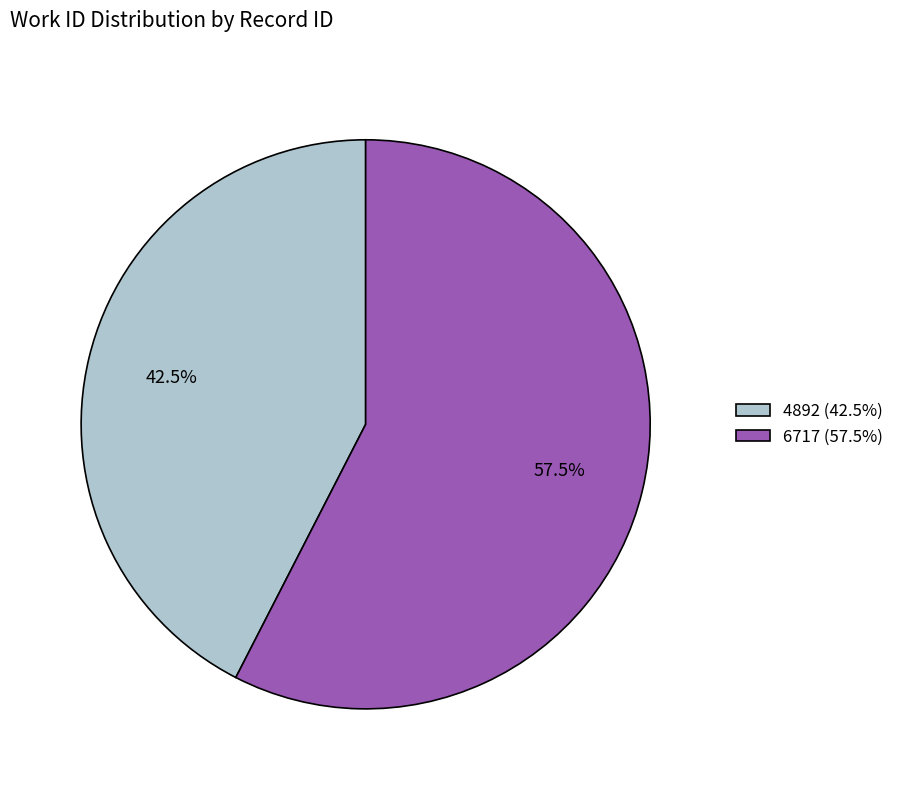

Does 4892 account for over 50% of the chart?

No